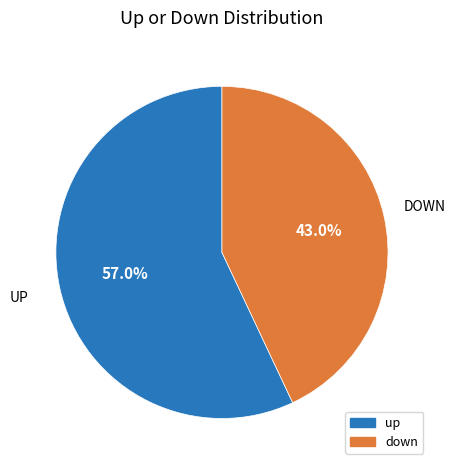

What percentage is the up slice, to the nearest percent?

57%